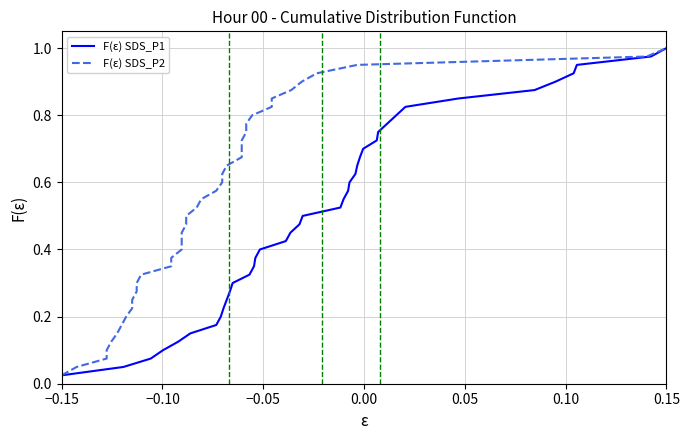

At which category does the chart reach its minimum across all series?

−0.15